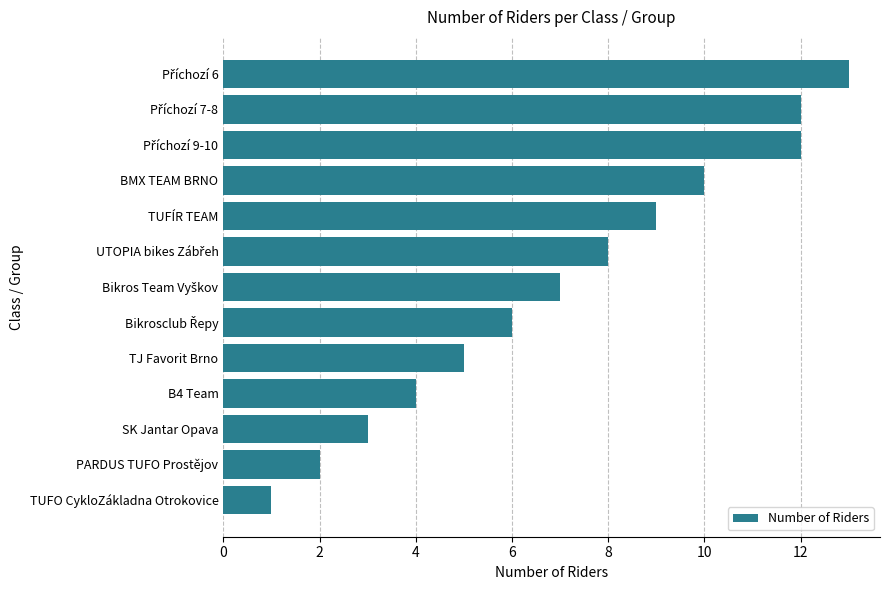

What position from the bottom is SK Jantar Opava?

3